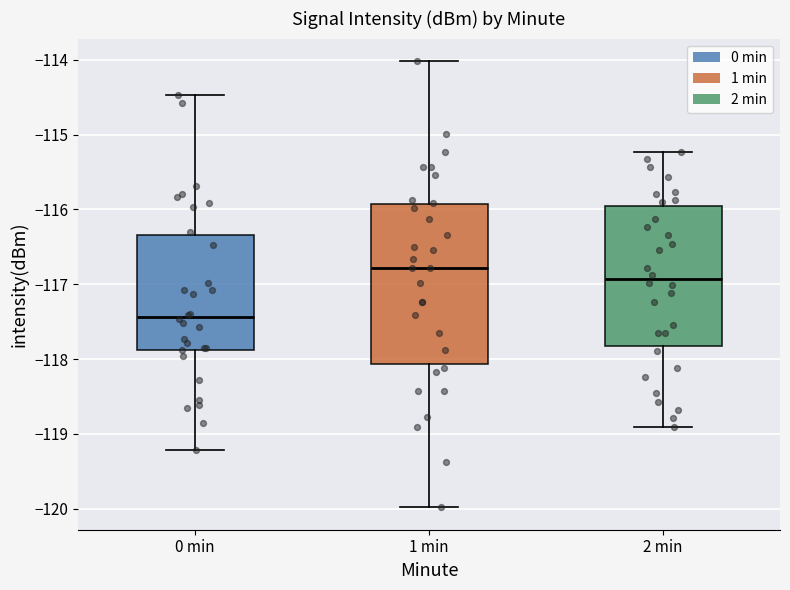

Comparing the boxes themselves (not the whiskers), which one is the tallest?

1 min